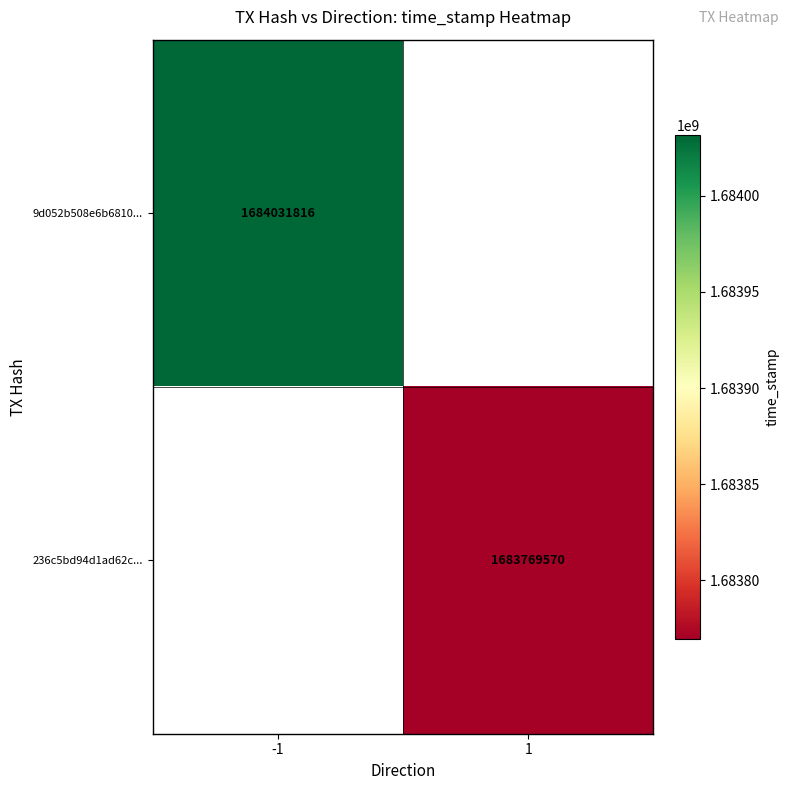

Is it true that 9d052b508e6b6810... equals 1684031816 at -1?

True